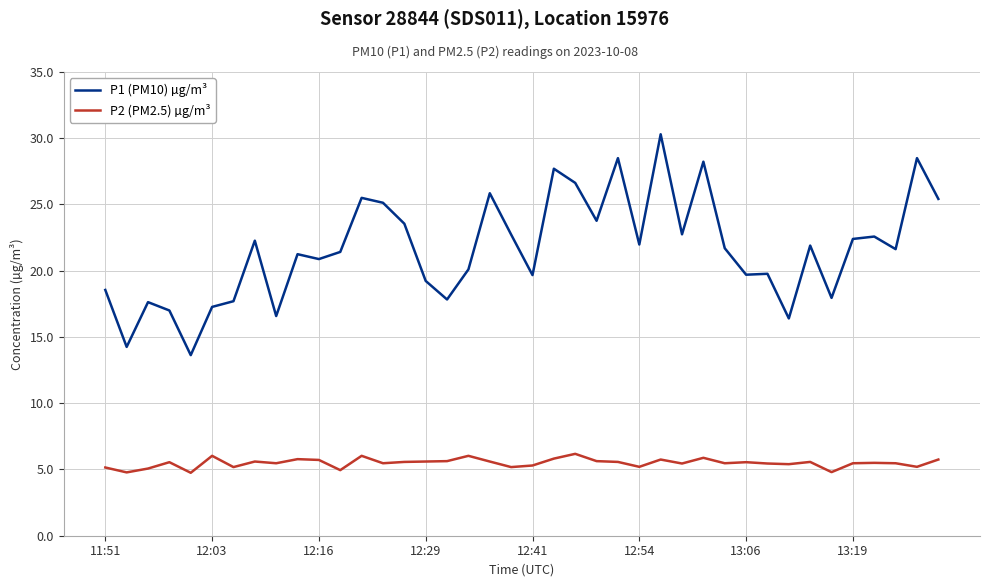

Which series has the largest total across all categories?

P1 (PM10) µg/m³